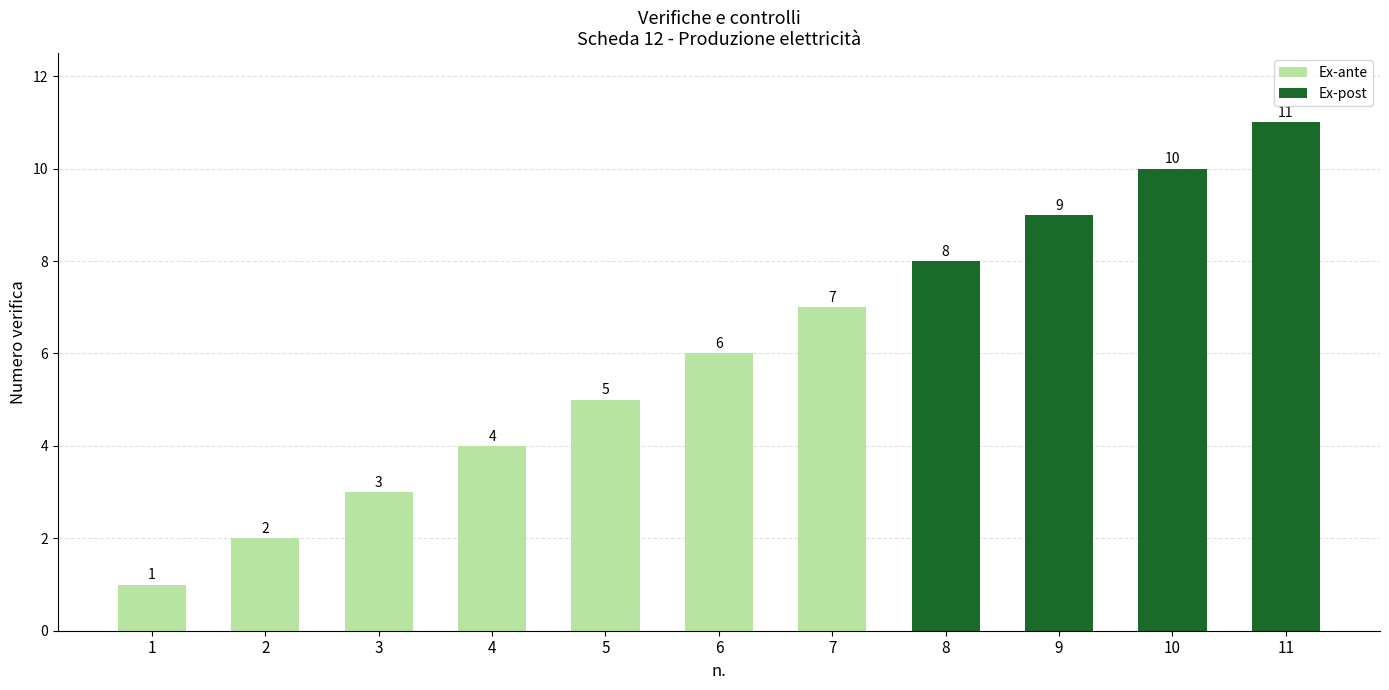

What is the difference between the values at 5 and 6?

1